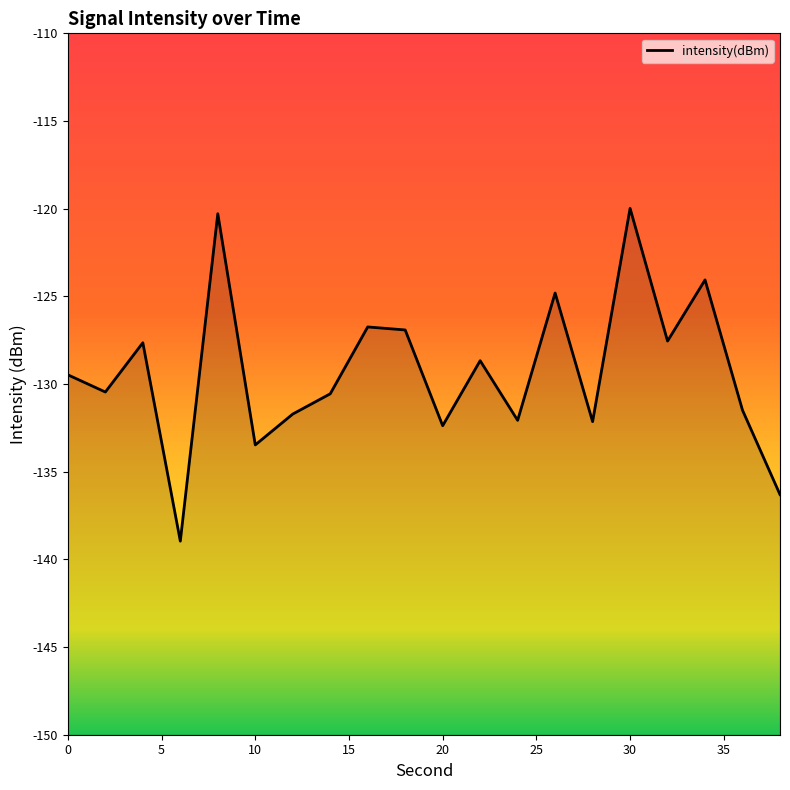

What is the smallest value displayed?

-139.0